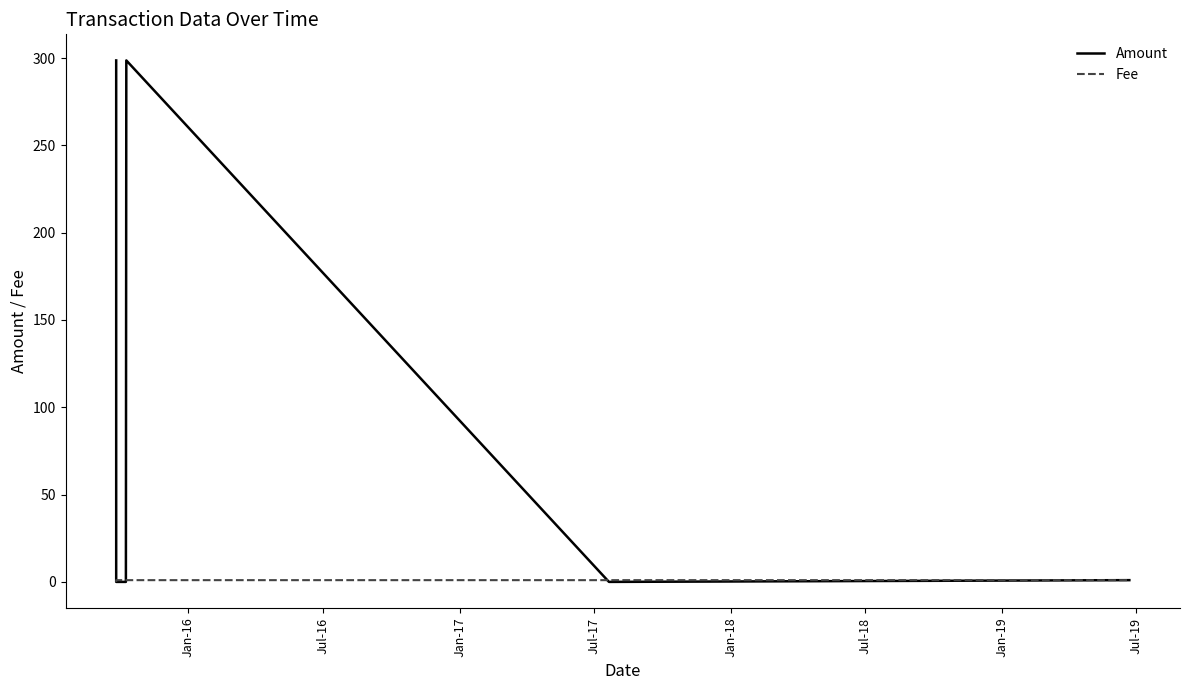

What is the highest value of the Amount series?

298.7